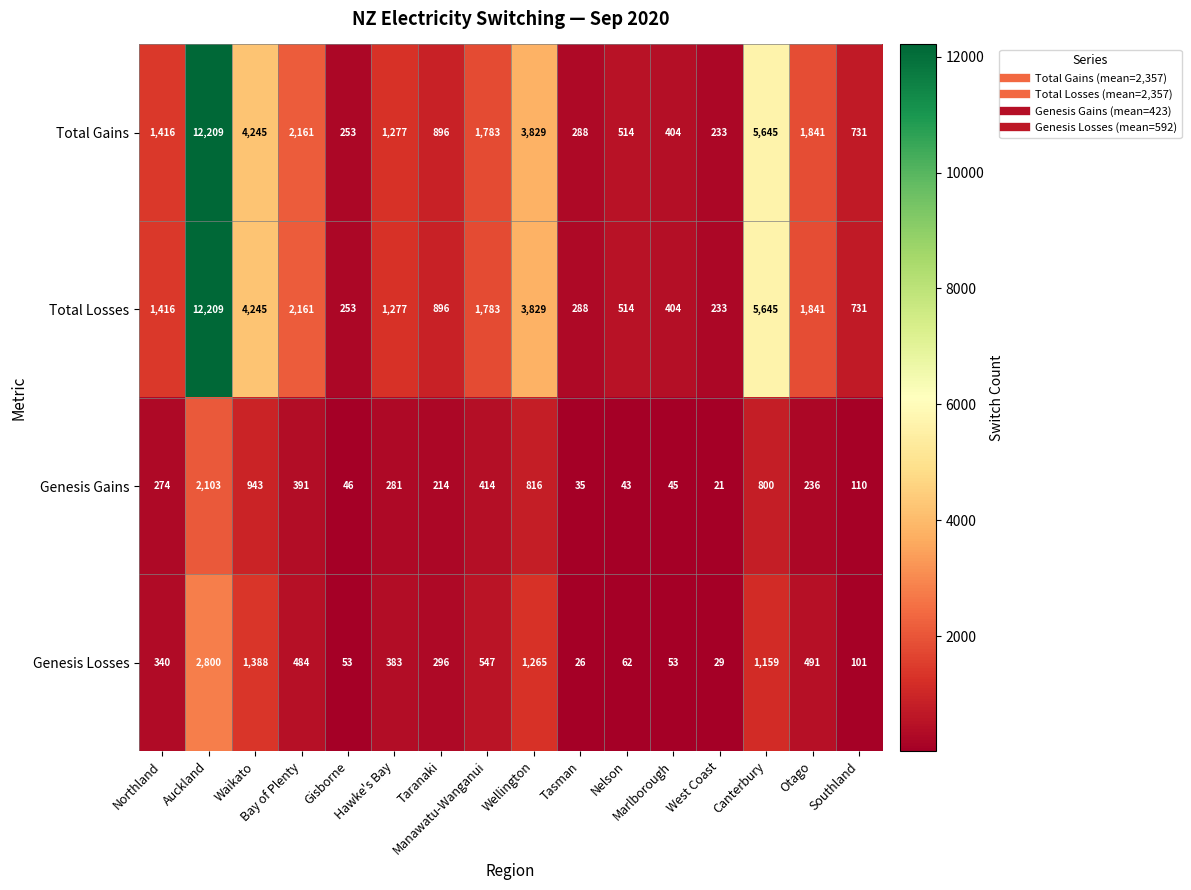

What is the average value of the Total Losses series?

2358